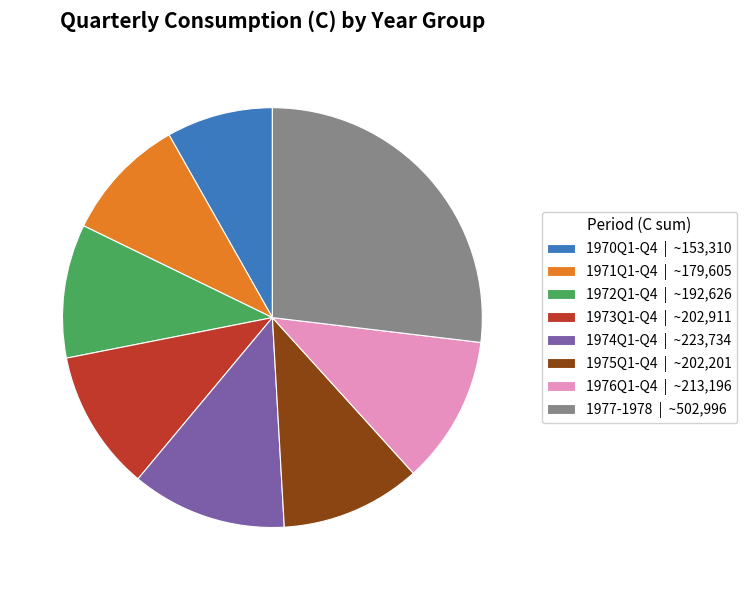

How many slices are in this pie chart?

8